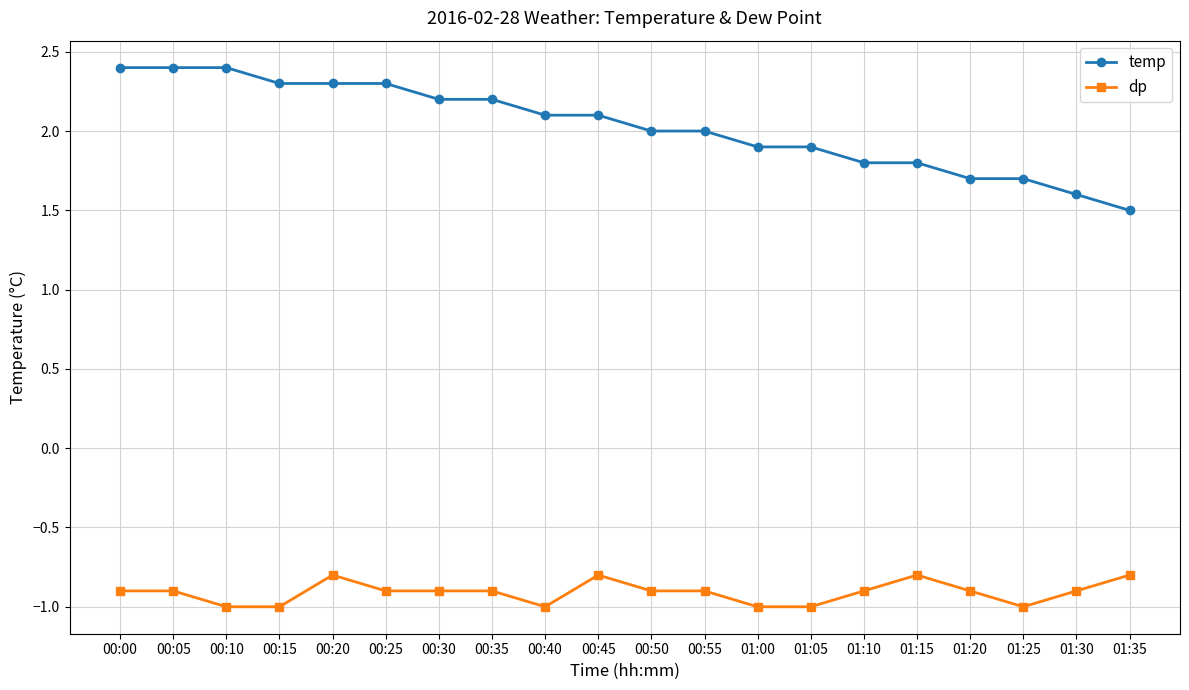

What is the highest value of the dp series?

-0.8